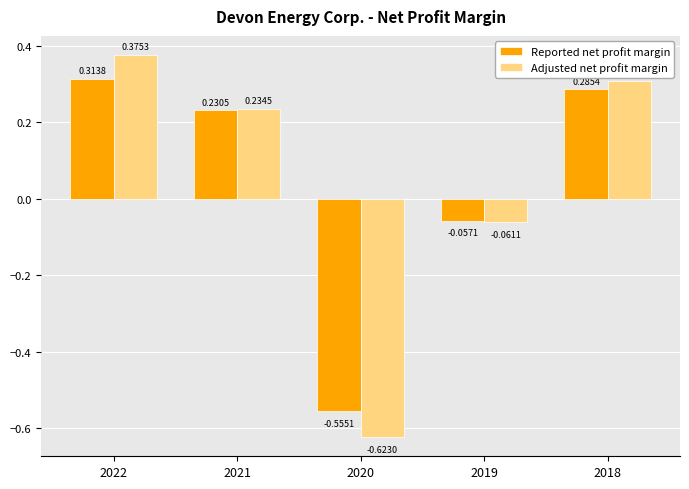

At which label does Adjusted net profit margin reach its minimum?

2020